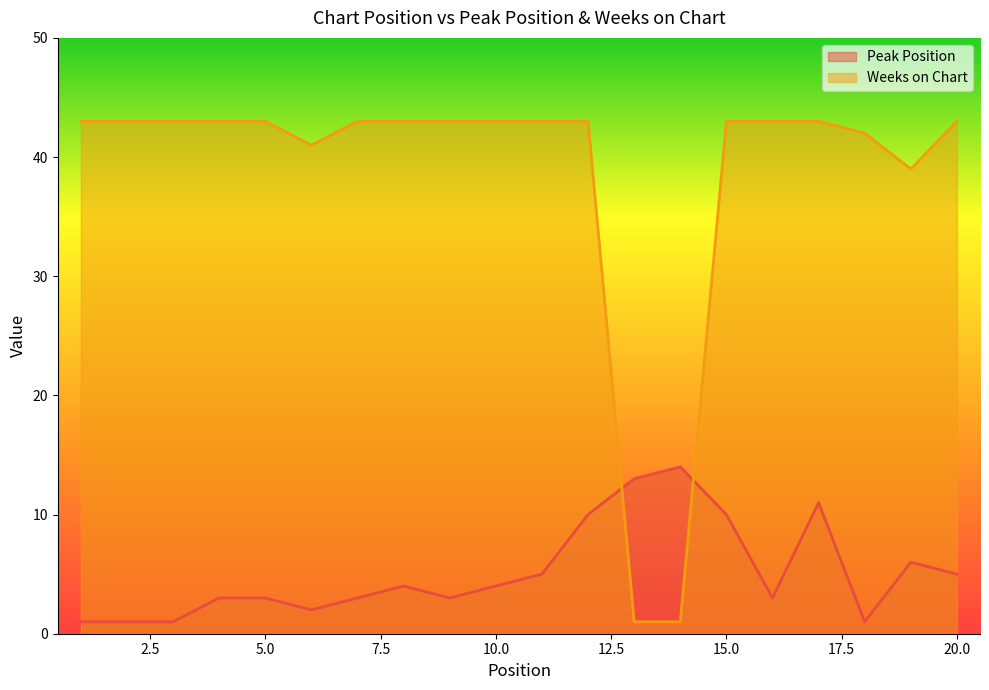

At which label does Peak Position first exceed 4?

11